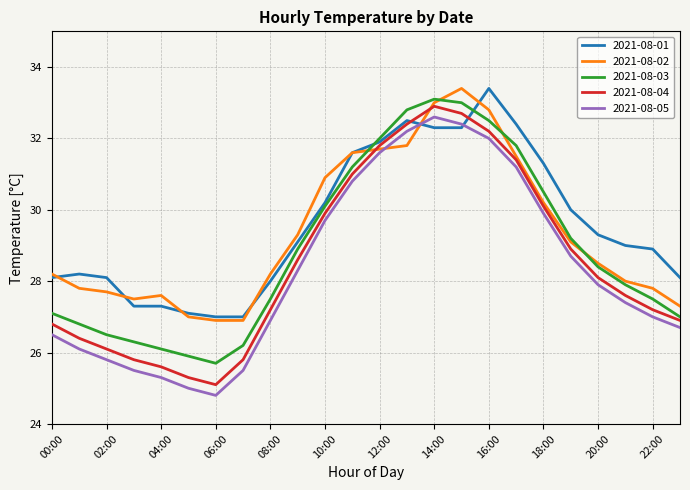

What is the average value of the 2021-08-04 series?

28.6